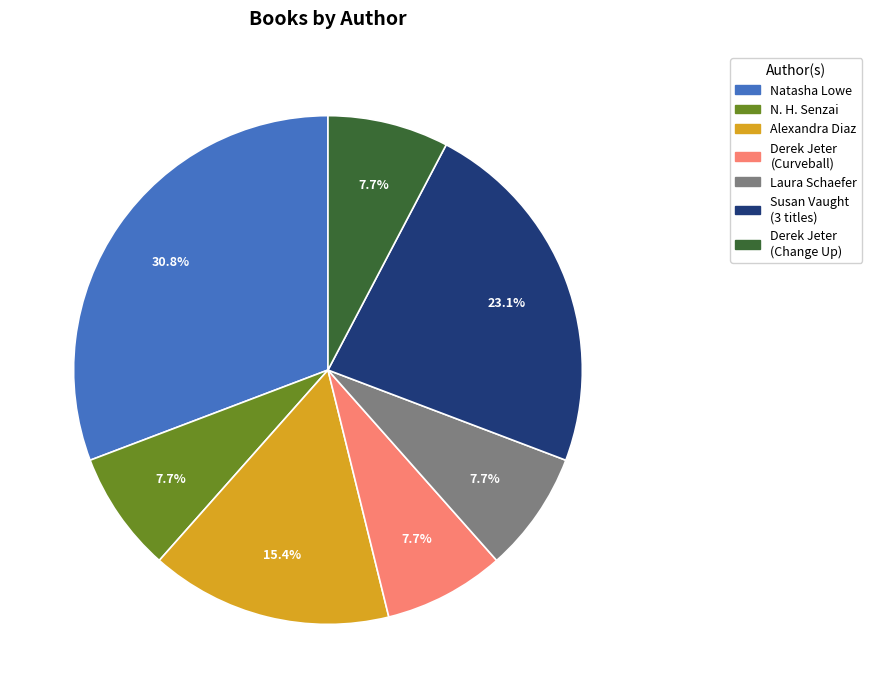

Does any single category account for the majority?

No